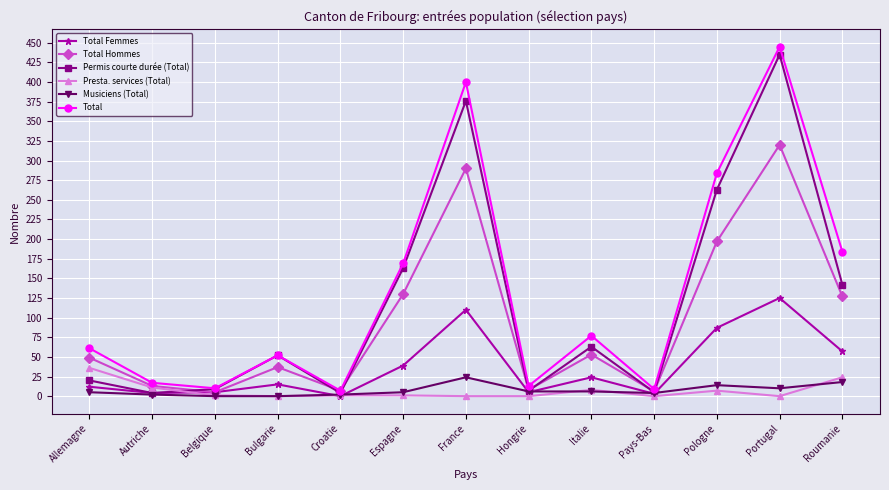

What is the label of the 4th point from the left?

Bulgarie